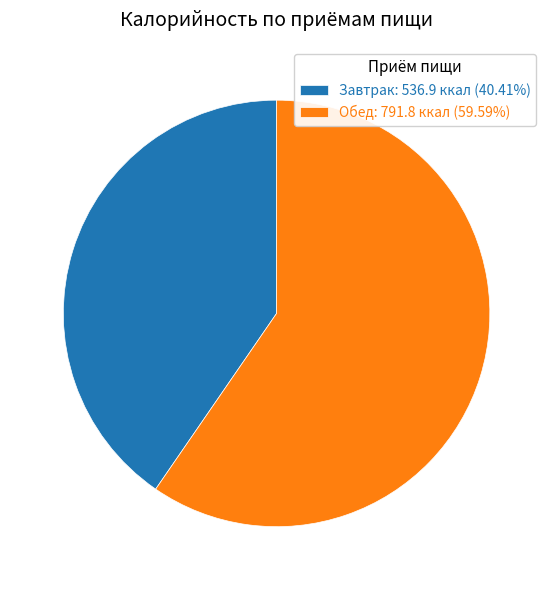

Do Завтрак: 536.9 ккал (40.41%) and Обед: 791.8 ккал (59.59%) together represent more than half of the pie?

Yes